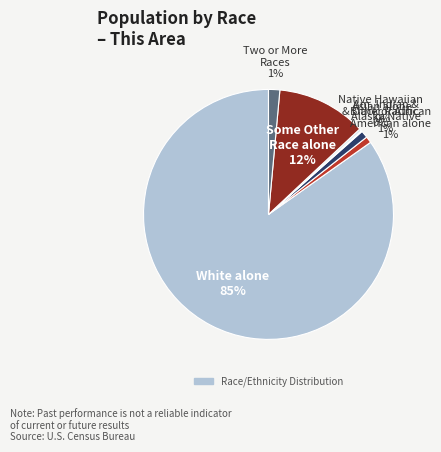

Is there a majority slice in this chart?

Yes